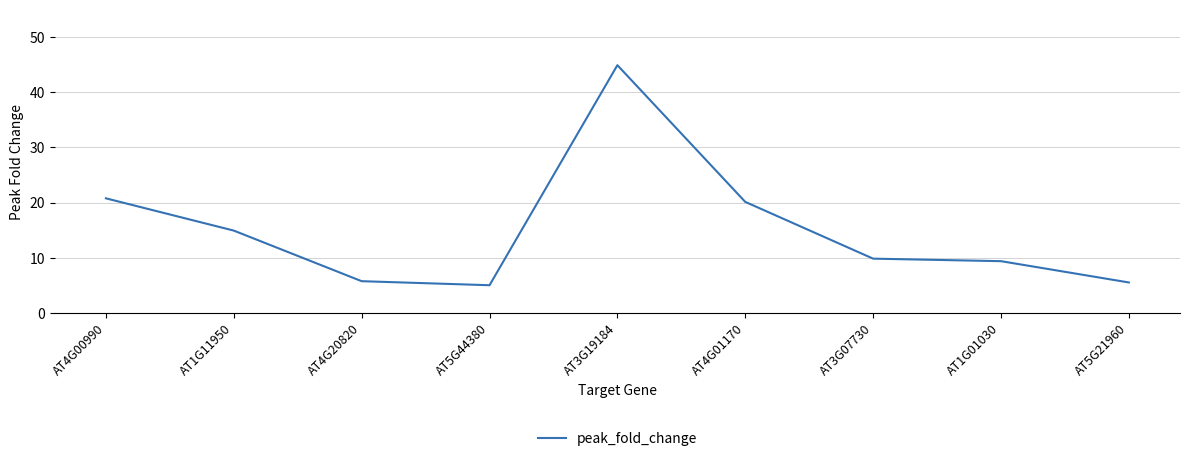

Does the chart display data point markers on the line(s)?

No